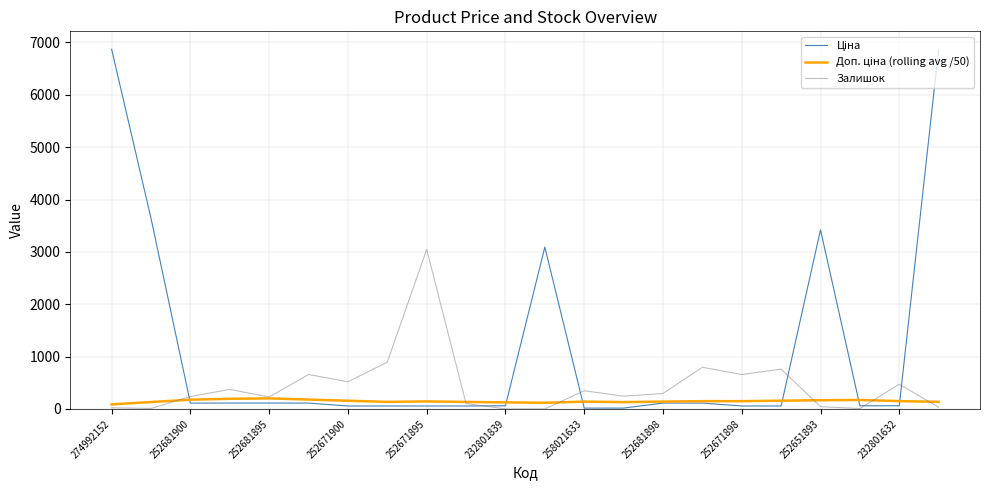

What is the maximum value shown in the chart?

6869.4